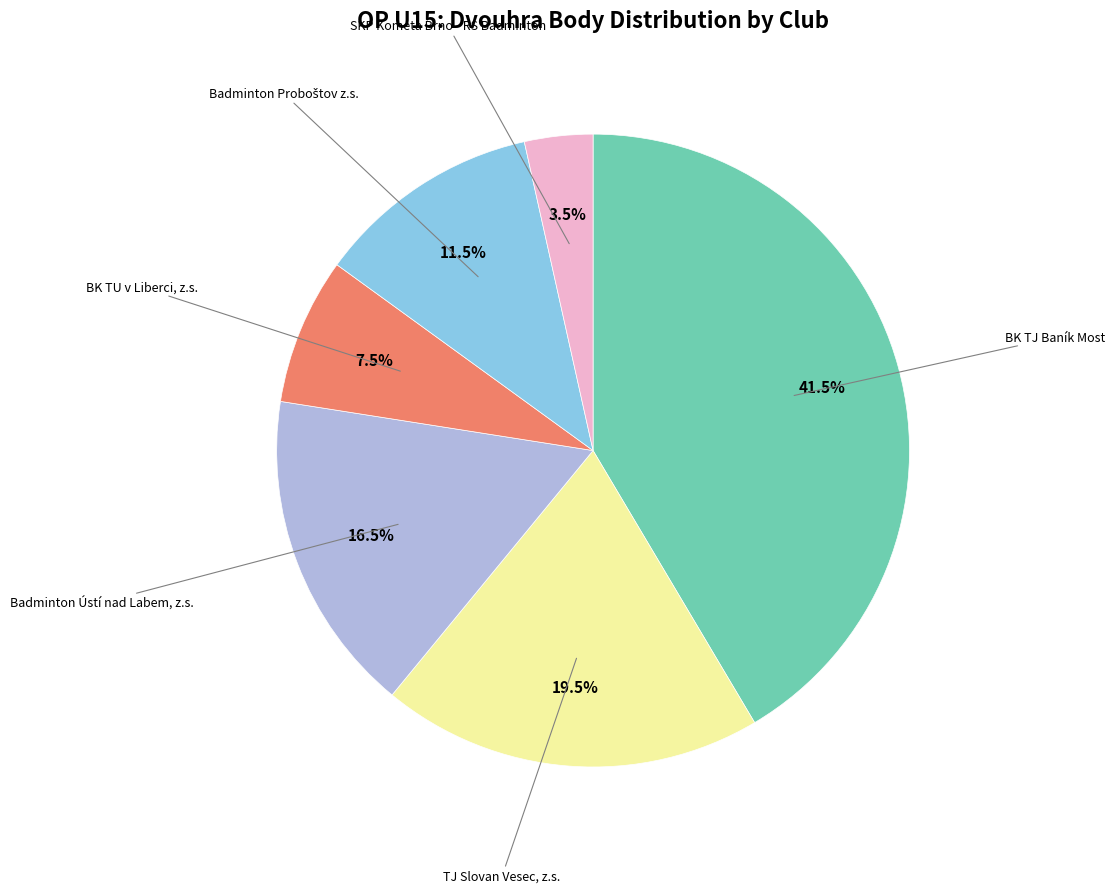

Does any single category account for the majority?

No